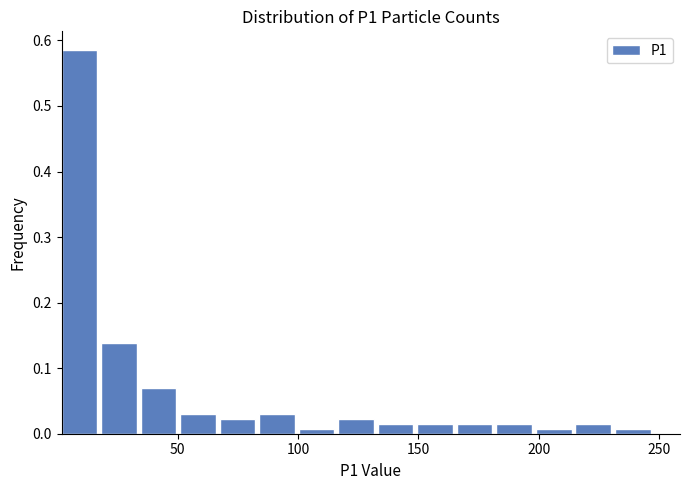

Read against the x-axis, roughly where is the centre of the tallest bar?

10